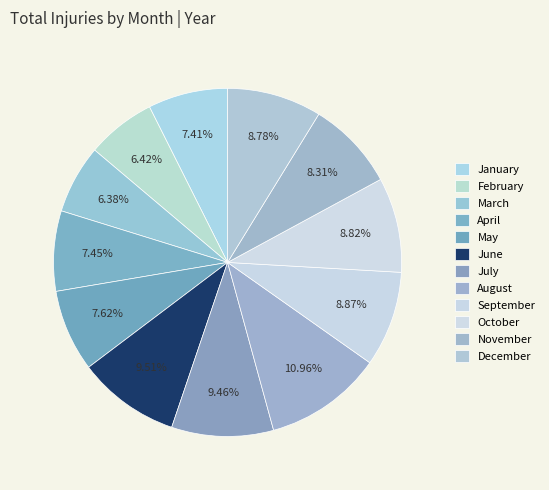

Which category has the biggest portion of the pie?

August